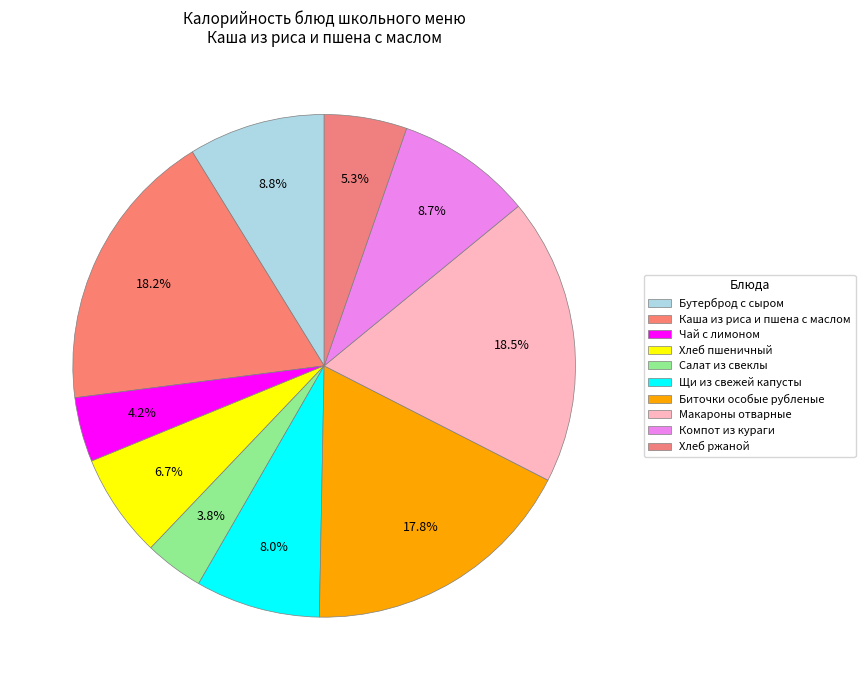

True or false: Щи из свежей капусты accounts for 1% of the total.

False